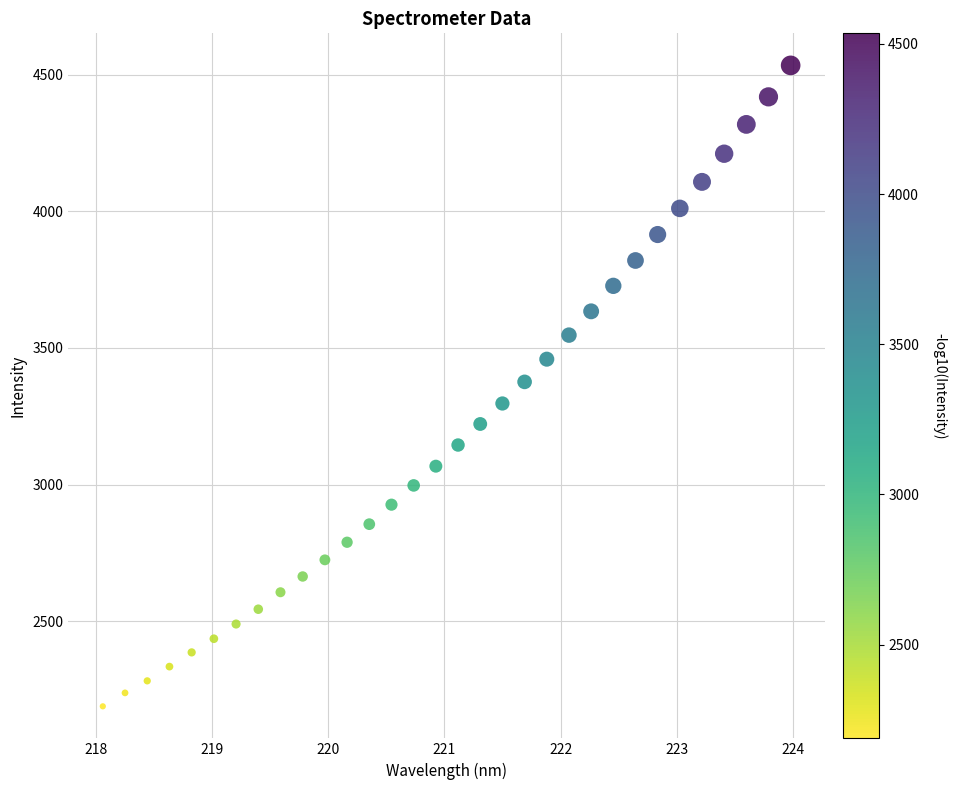

What is the range of X values (max minus min)?

5.9